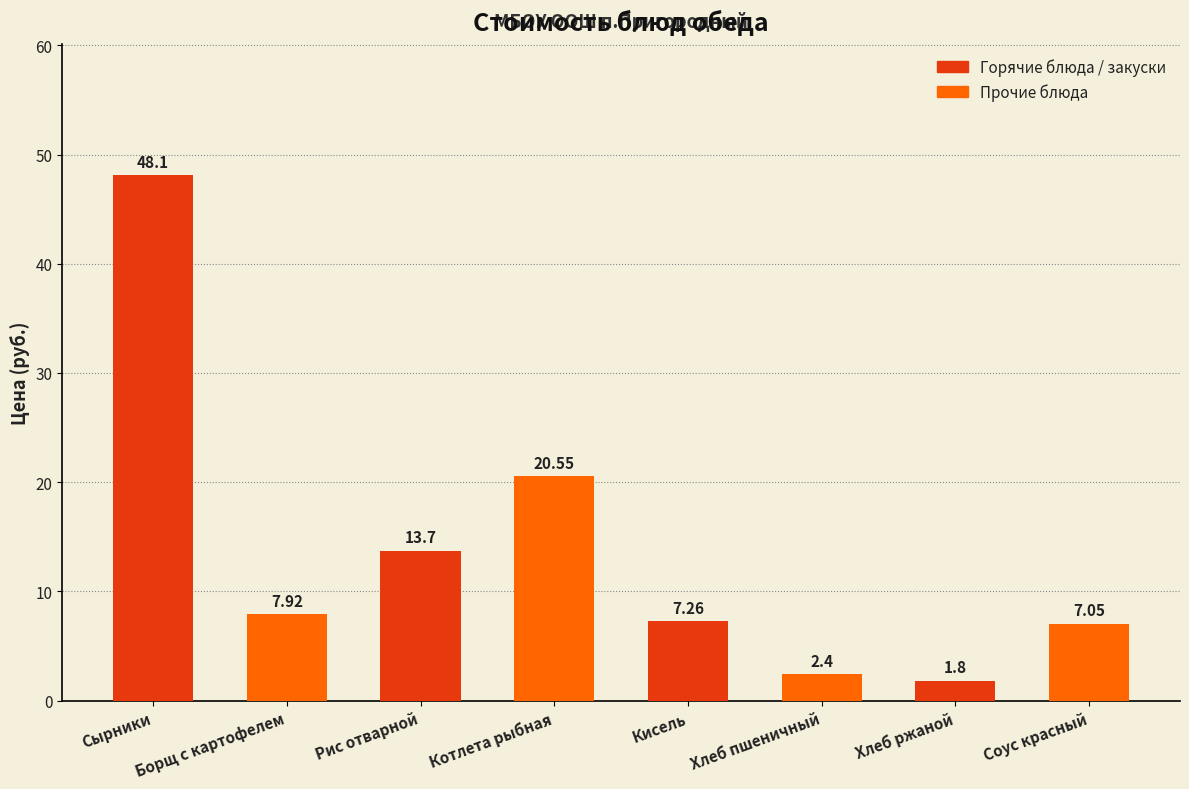

Approximately how many times larger is the value at Соус красный compared to Кисель?

1.0